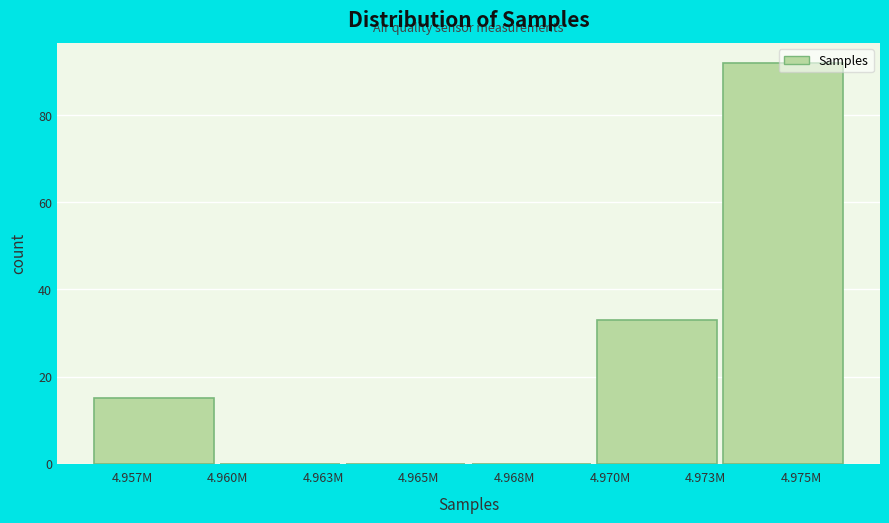

At which category does the chart reach its peak across all series?

4.975M